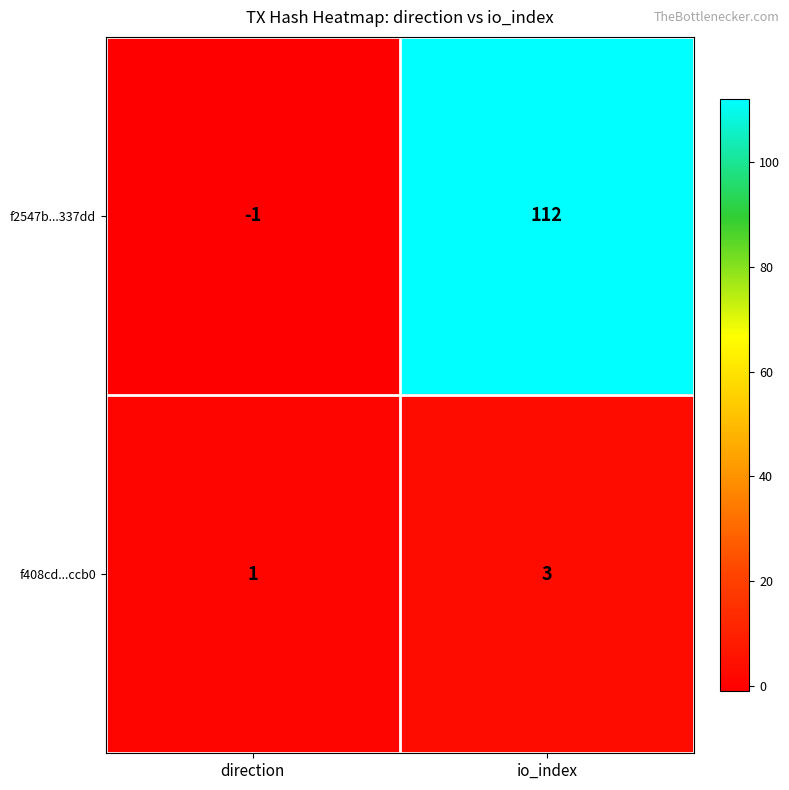

List the series in order of their peak value, lowest first.

f408cd...ccb0, f2547b...337dd